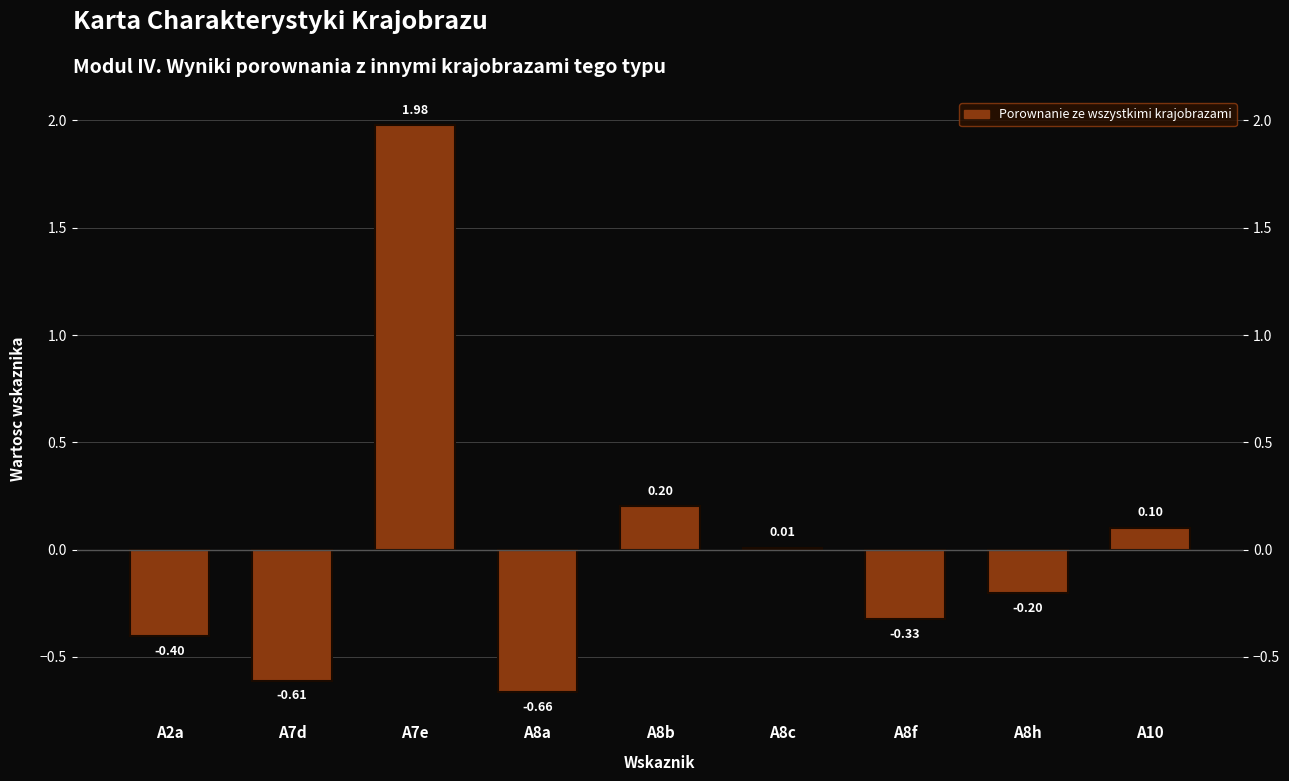

Which has a higher value, A2a or A8c?

A8c